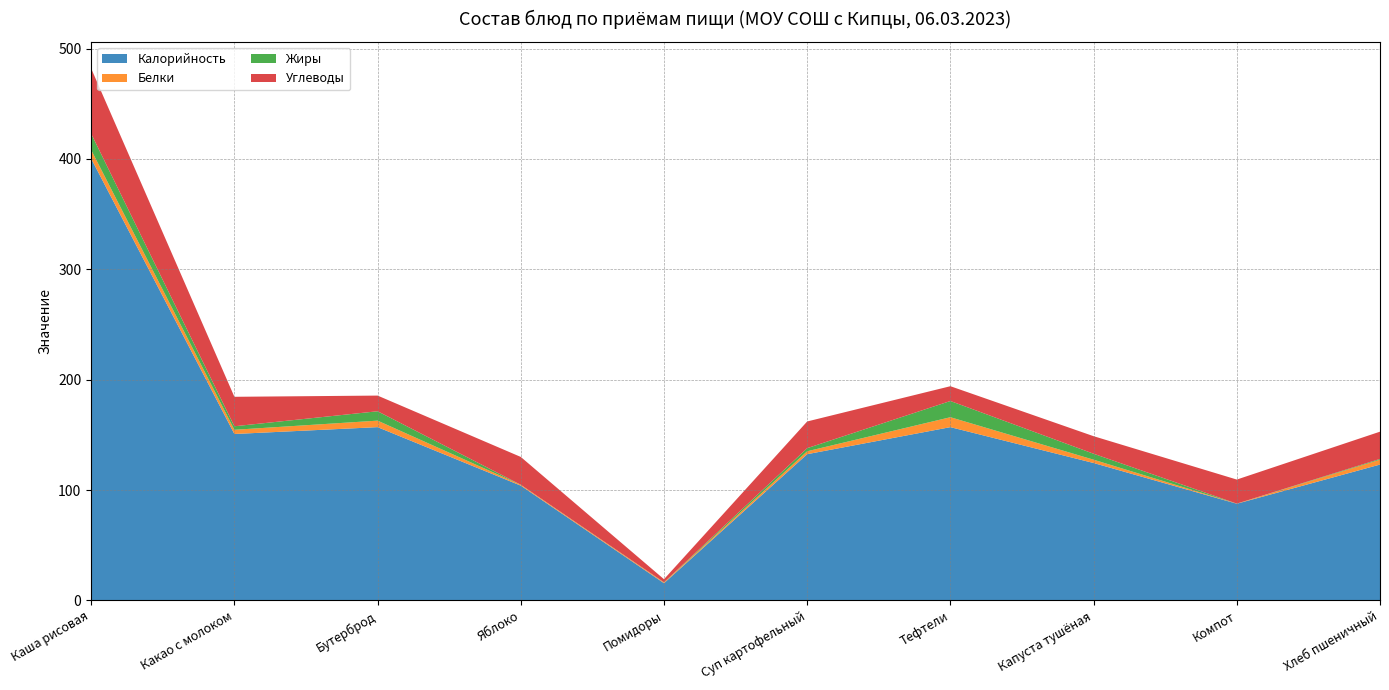

Reading left to right, list all the values displayed in this chart.

Калорийность: 400.3	150.8	157.0	104.0	15.6	132.5	157.0	124.5	87.6	123.1
Белки: 7.9	3.8	5.9	0.8	0.7	2.6	9.0	3.0	0.1	4.4
Жиры: 14.7	3.2	8.5	0.0	0.1	2.8	14.7	5.4	0.0	0.7
Углеводы: 59.1	26.7	14.2	25.2	2.8	24.2	13.4	15.9	21.8	24.7